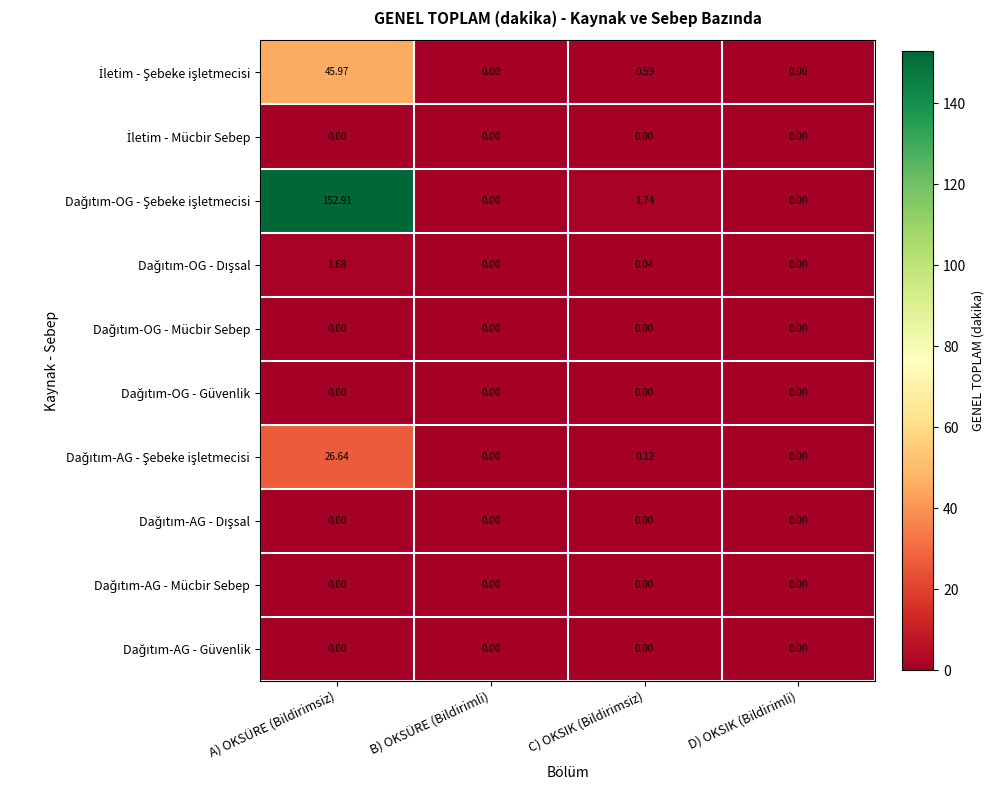

At which category is the sum across all series the highest?

A) OKSÜRE (Bildirimsiz)